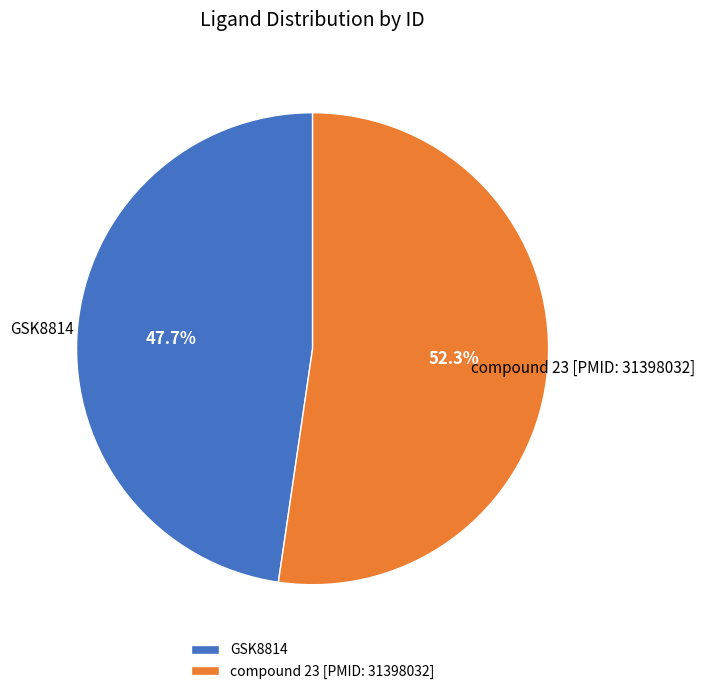

True or false: compound 23 [PMID: 31398032] accounts for 52% of the total.

True